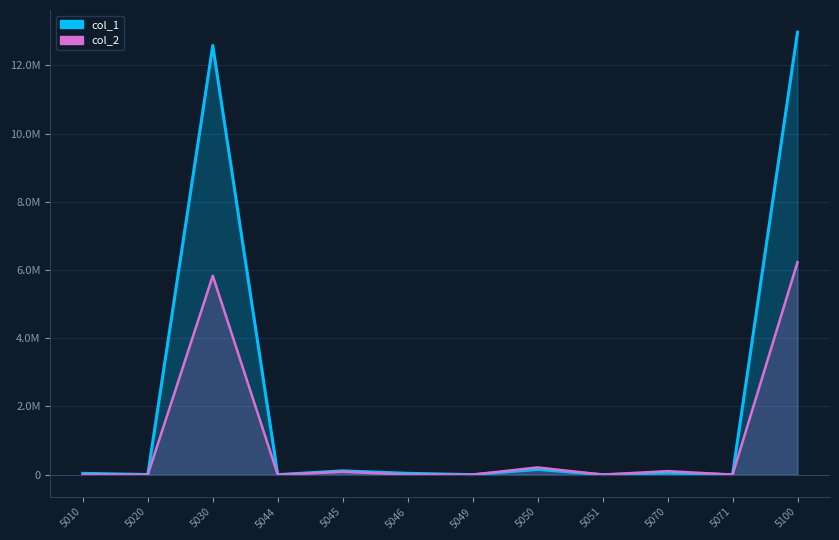

What is the average value of the col_1 series?

2162807